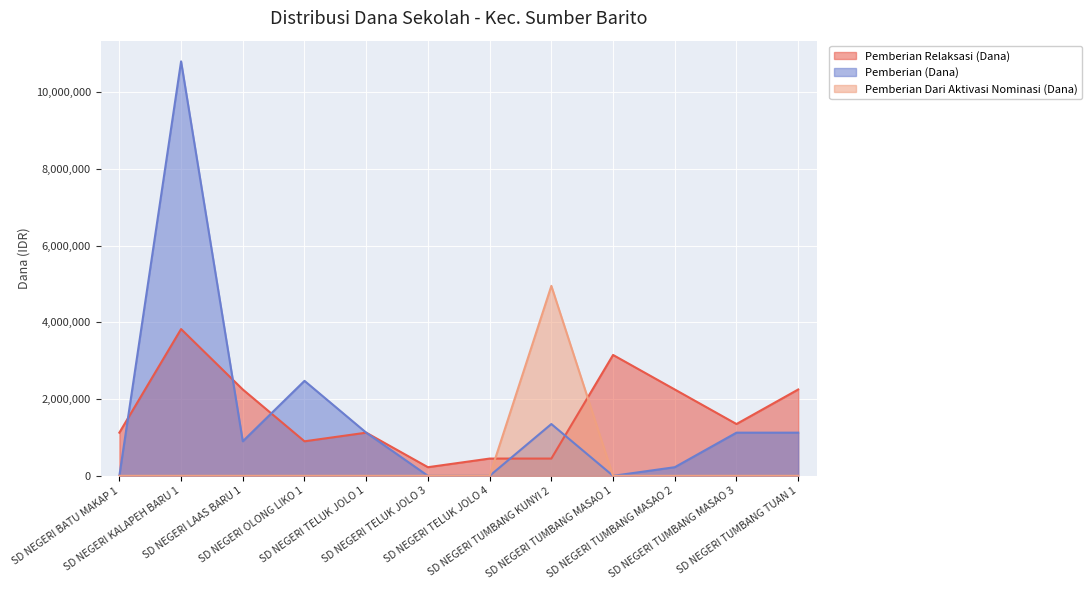

What is the sum of the Pemberian Relaksasi (Dana) values at SD NEGERI KALAPEH BARU 1 and SD NEGERI LAAS BARU 1?

6075000